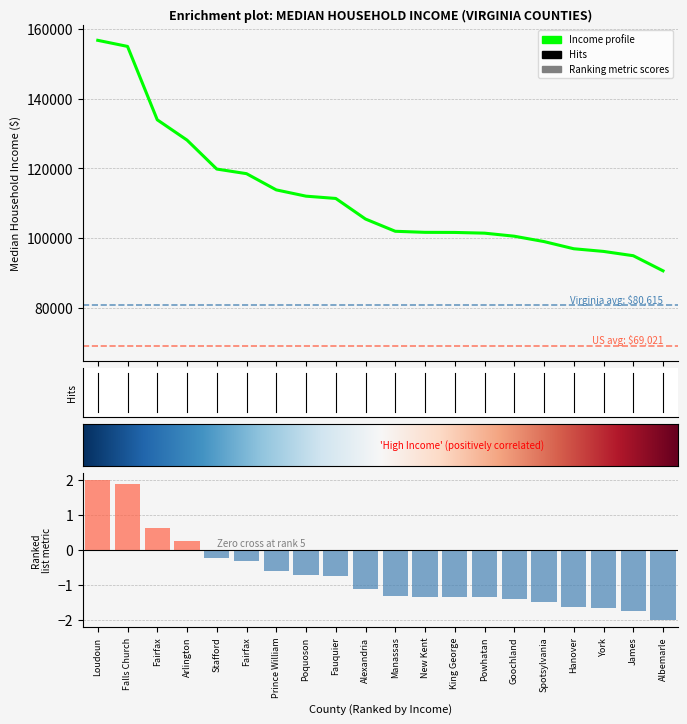

What is the difference between the values at Hanover and Spotsylvania?

2062